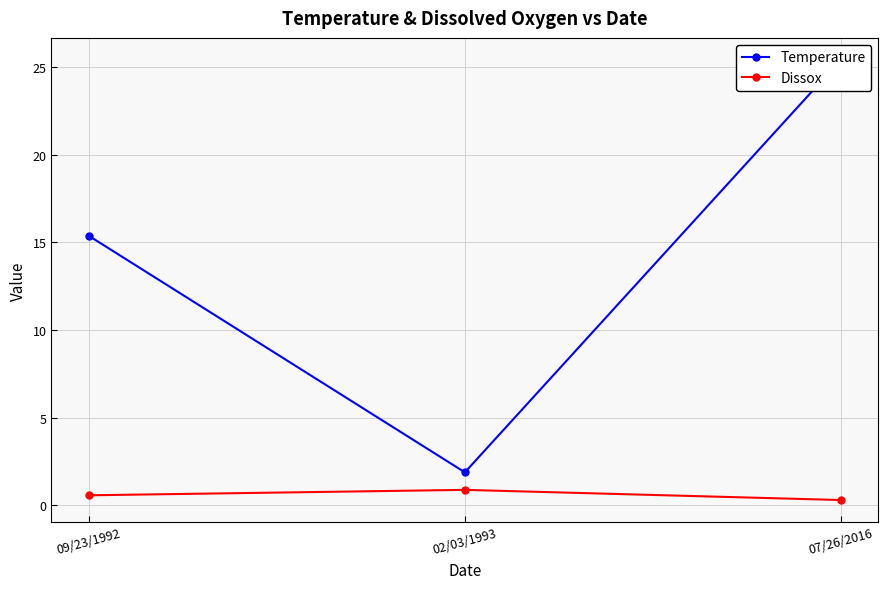

At how many categories does at least one series exceed 21?

1